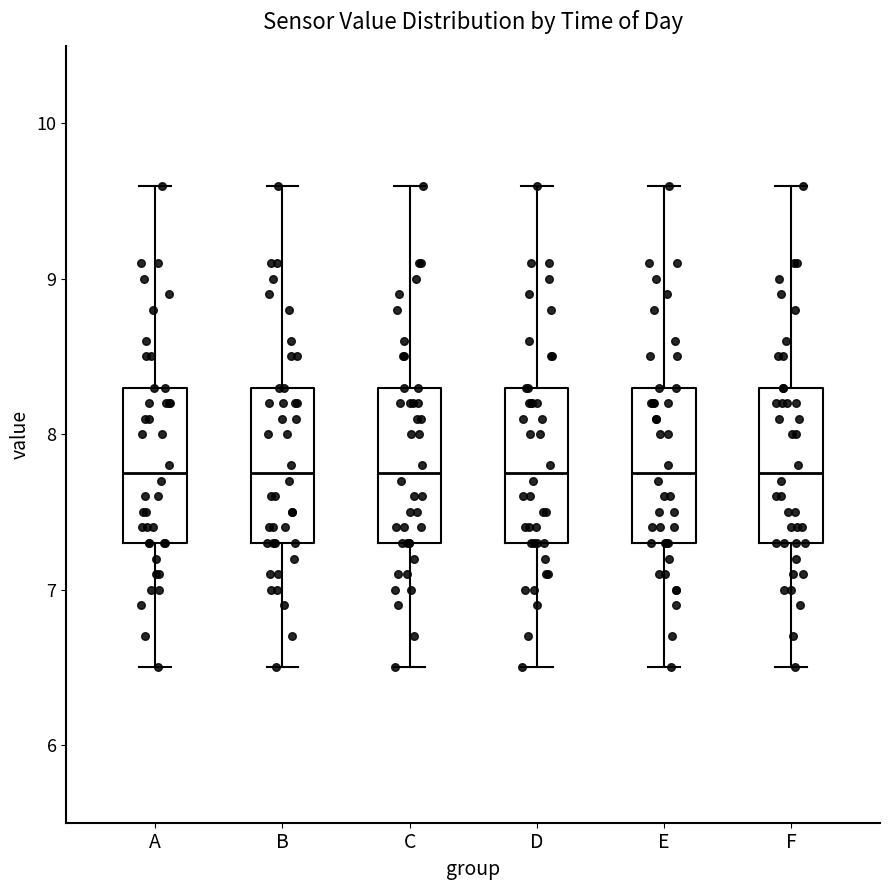

Reading left to right, transcribe this box plot: for each box, give where its median line is, the range the box spans, and where its two whiskers end, as read against the y-axis. The values are not printed on the chart, so give them approximately, as read against the axis.

A: median 7.8, box 7.3 to 8.3, whiskers 6.5 to 9.6
B: median 7.8, box 7.3 to 8.3, whiskers 6.5 to 9.6
C: median 7.8, box 7.3 to 8.3, whiskers 6.5 to 9.6
D: median 7.8, box 7.3 to 8.3, whiskers 6.5 to 9.6
E: median 7.8, box 7.3 to 8.3, whiskers 6.5 to 9.6
F: median 7.8, box 7.3 to 8.3, whiskers 6.5 to 9.6